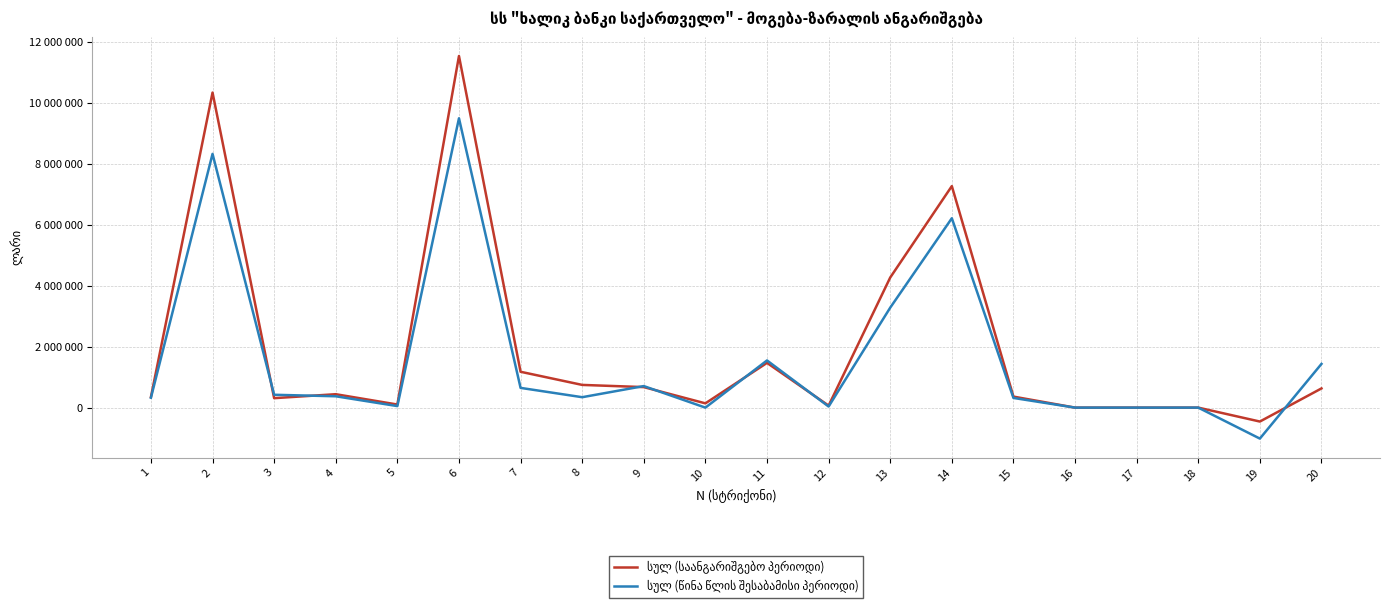

What is the value of the სულ (საანგარიშგებო პერიოდი) point at the 10th from the left?

140373.0